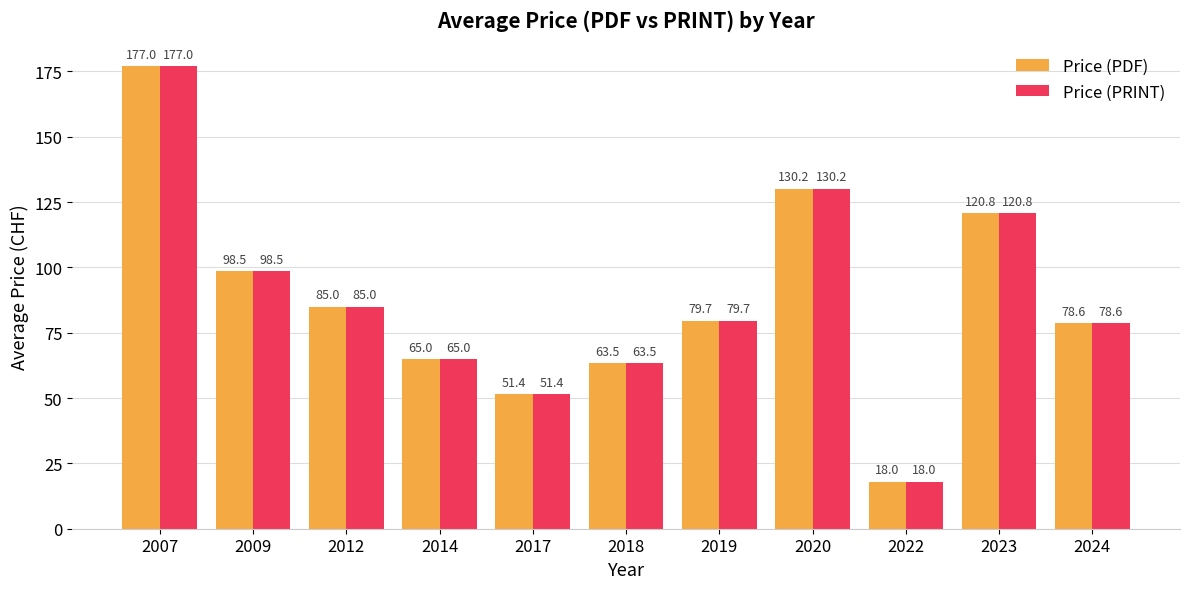

What is the value of the Price (PDF) bar at the 6th from the left?

63.5